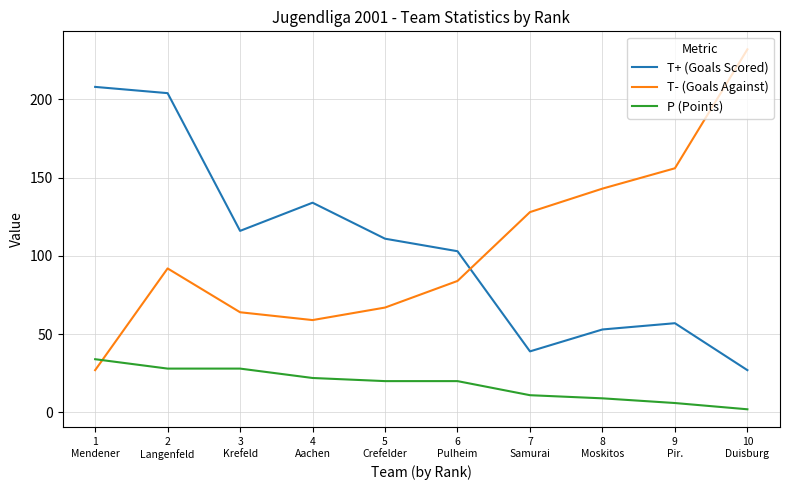

Which category has the lowest value across all series?

10
Duisburg